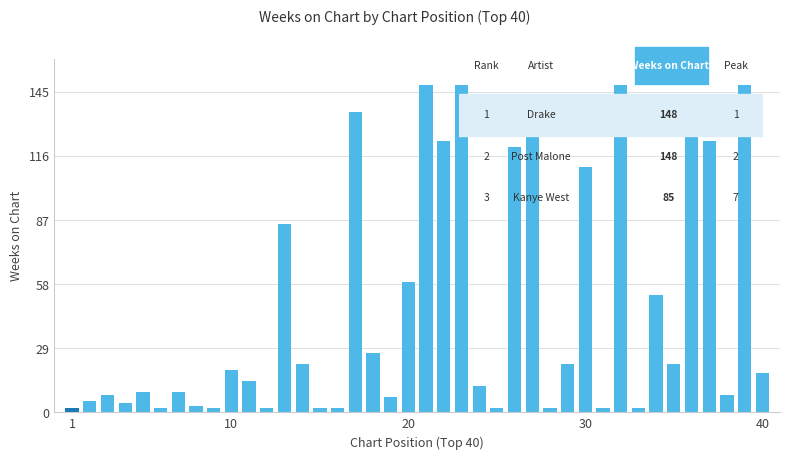

What is the sum of all values?

1912